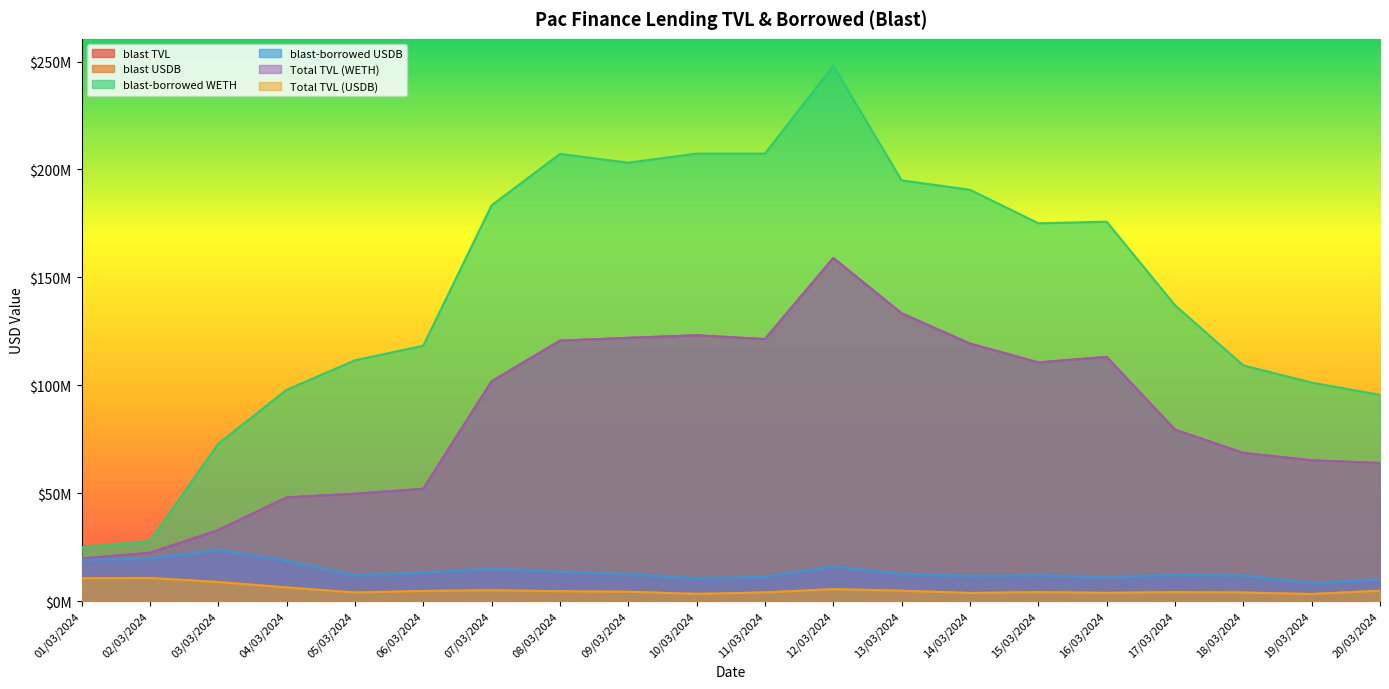

What are all the series names shown in the legend?

blast TVL, blast USDB, blast-borrowed WETH, blast-borrowed USDB, Total TVL (WETH), Total TVL (USDB)